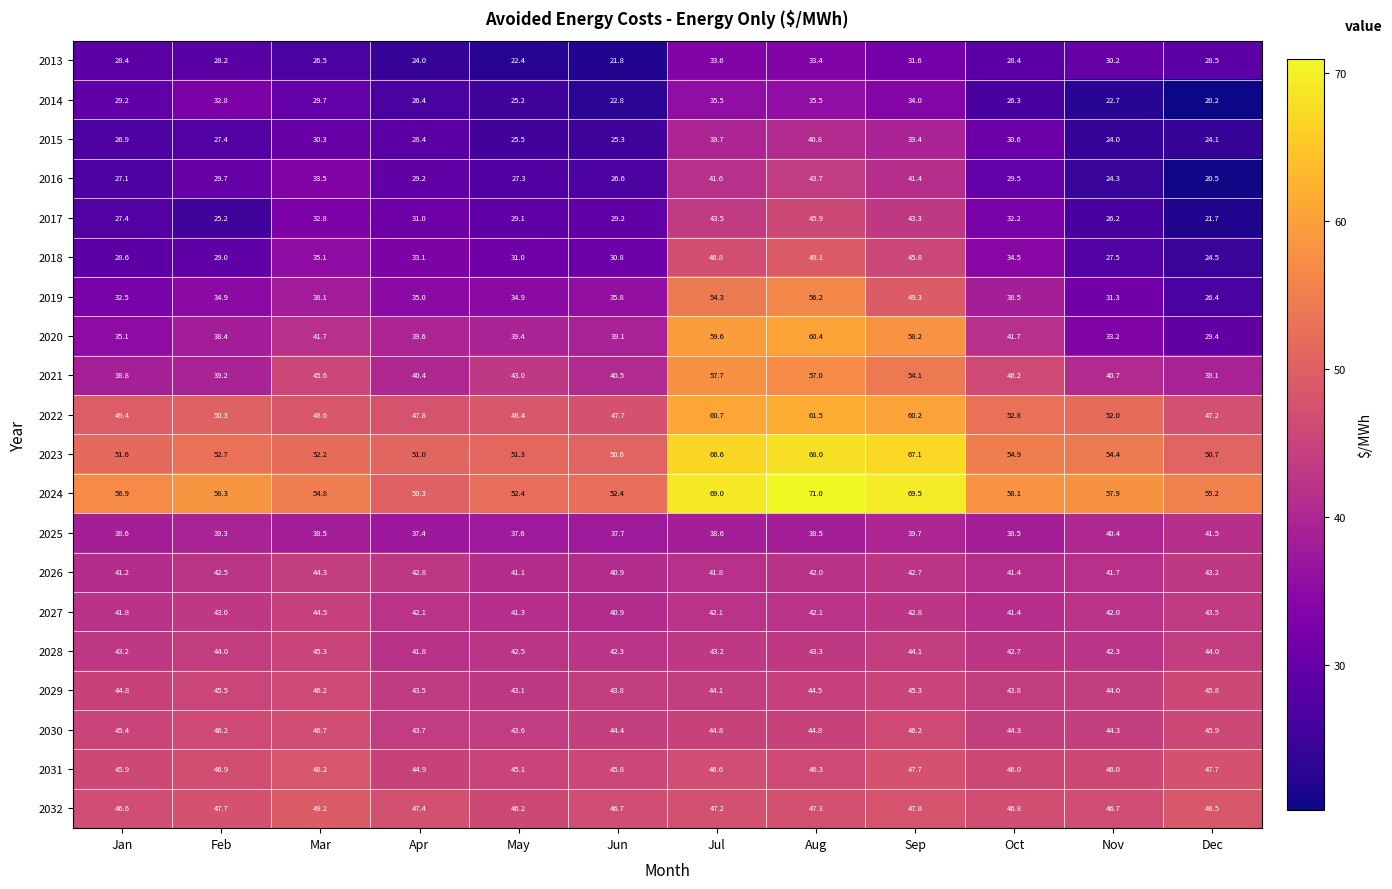

Which series has the widest spread of values?

2020